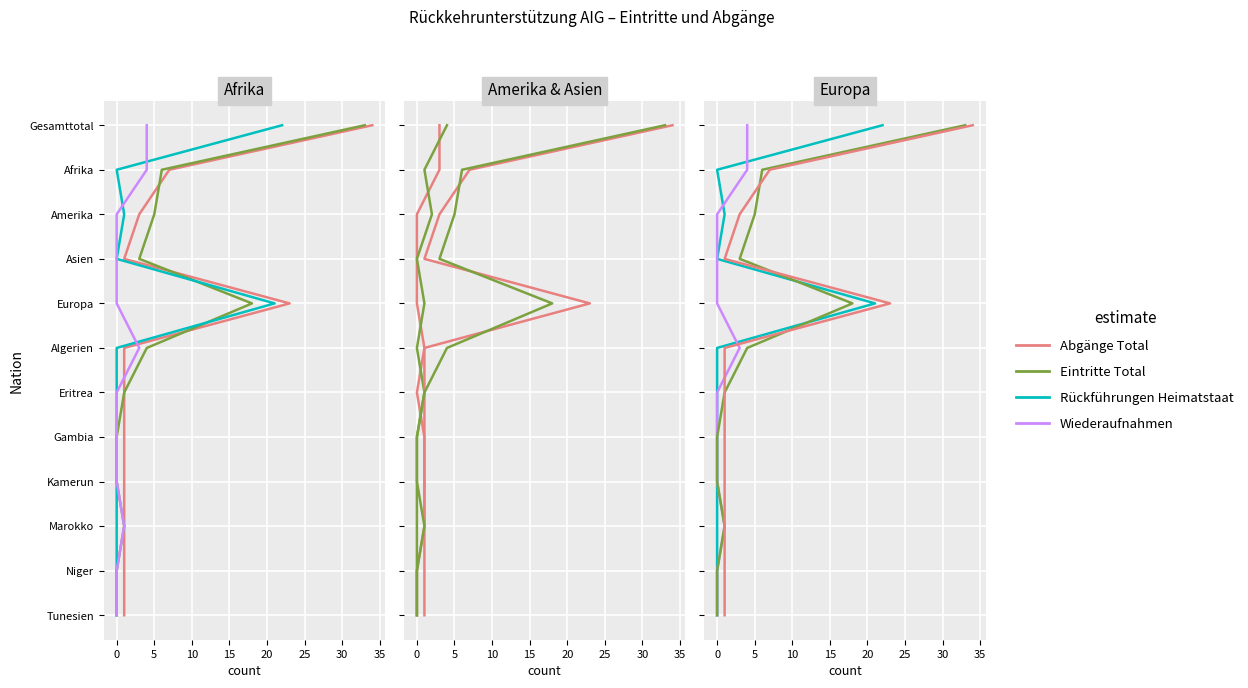

What is the sum of the Wiederaufnahmen values at 10 and 15?

7